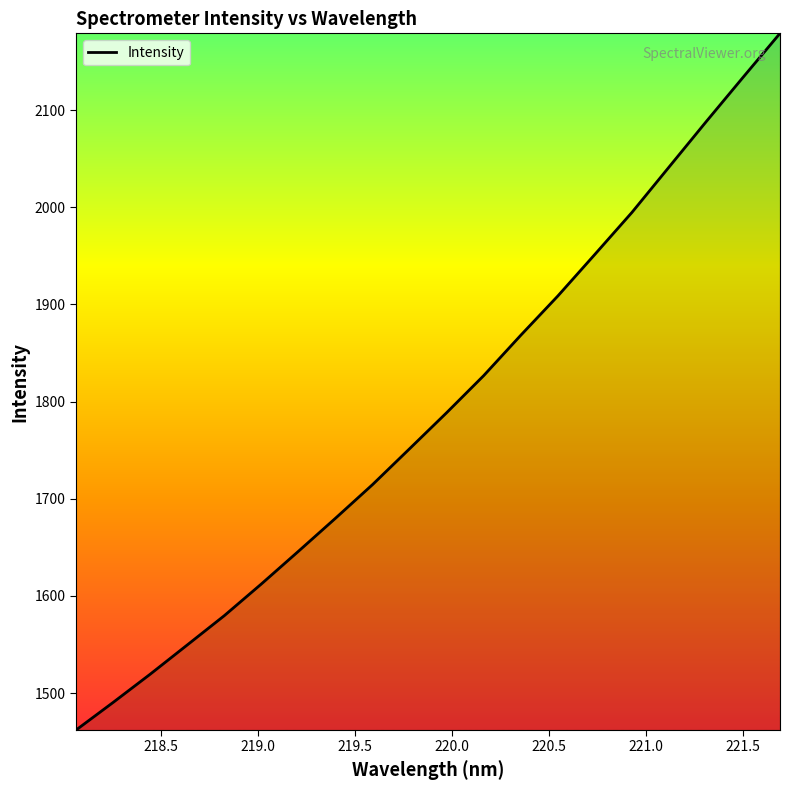

What is the greatest value displayed?

2179.0